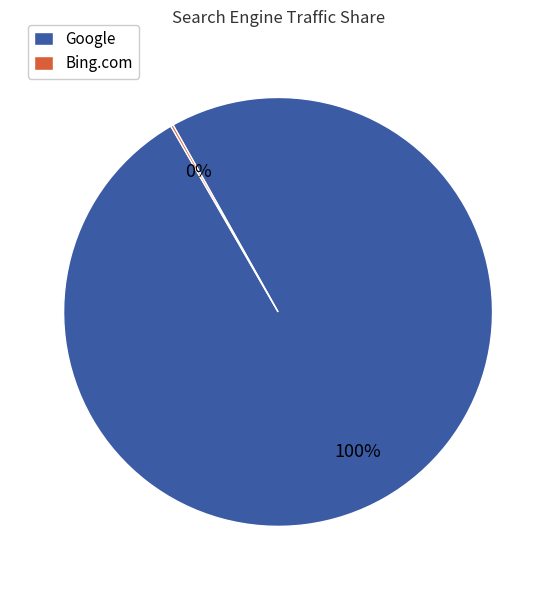

The Google slice represents 100% of the pie. True or false?

True